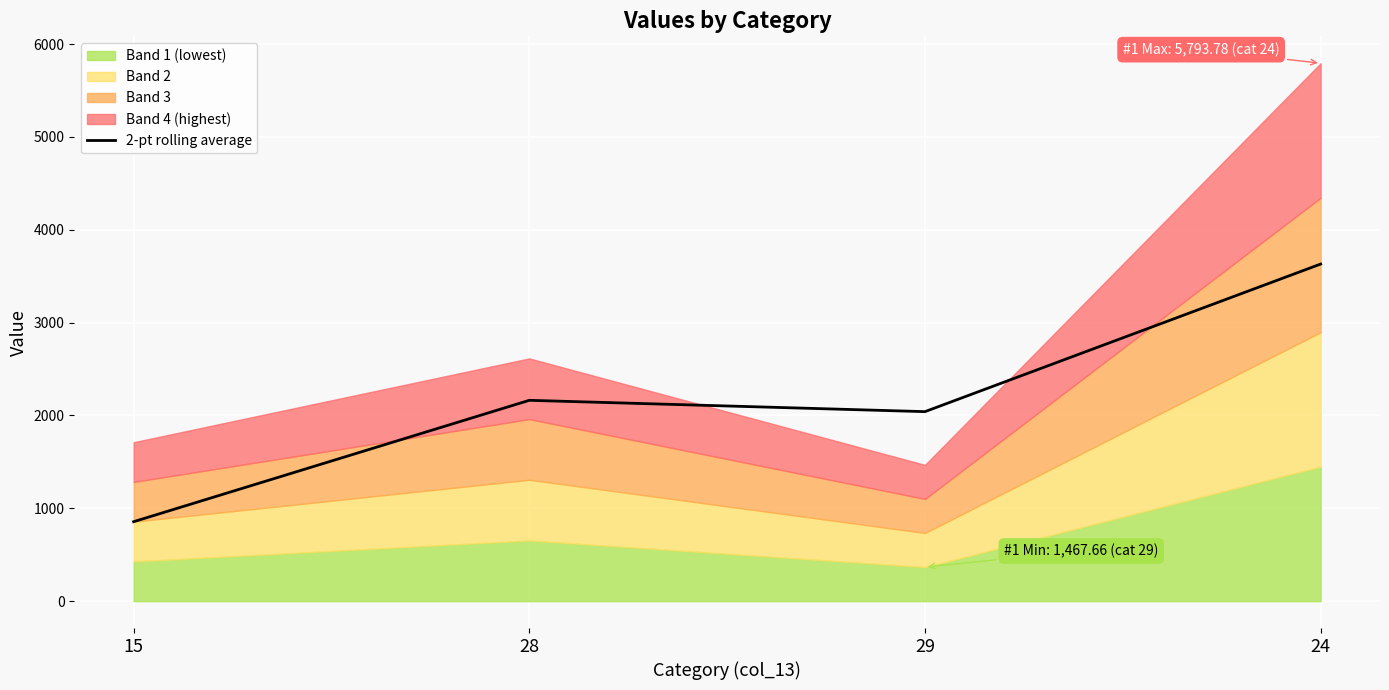

At which category does 2-pt rolling average reach its first local peak?

28